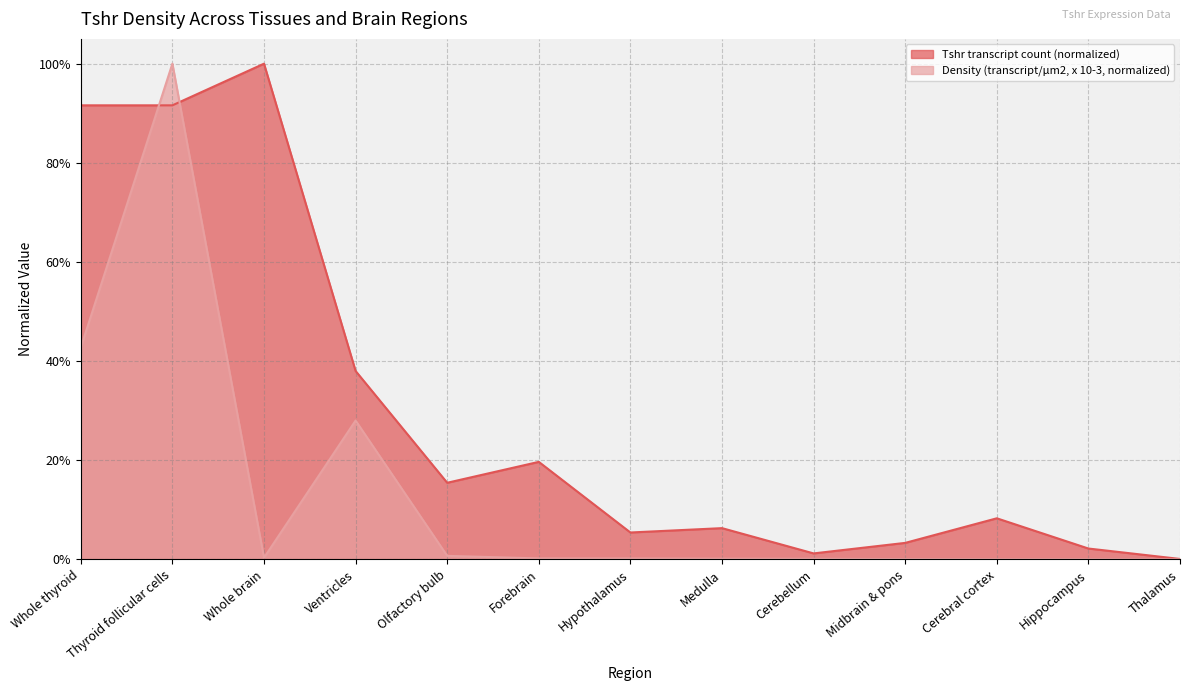

The Density (transcript/µm2, x 10-3) series shows 0.6 at Whole thyroid. True or false?

False